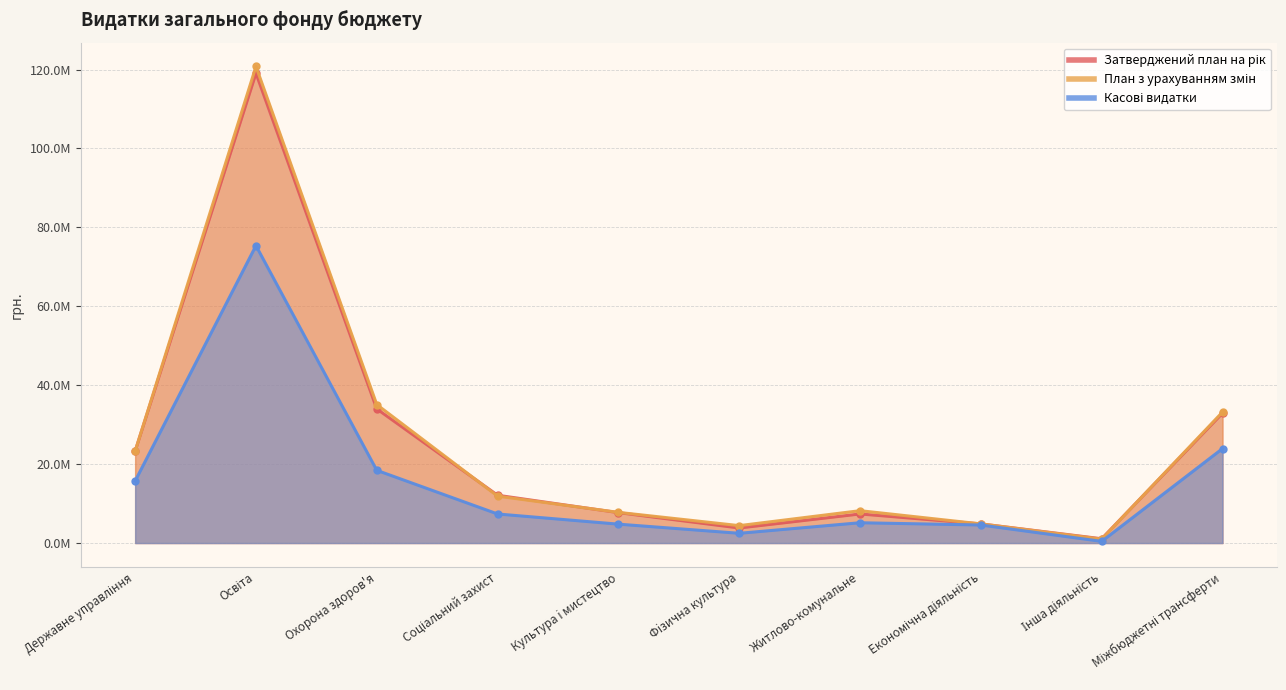

At which category is the sum across all series the highest?

Освіта